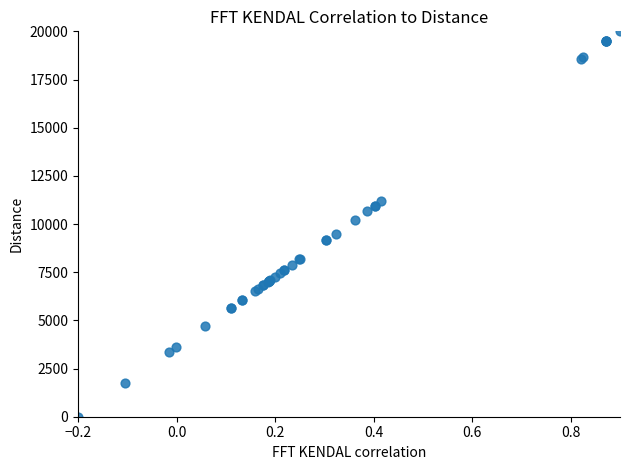

What Y value in the scatter plot is closest to 10000?

10229.1